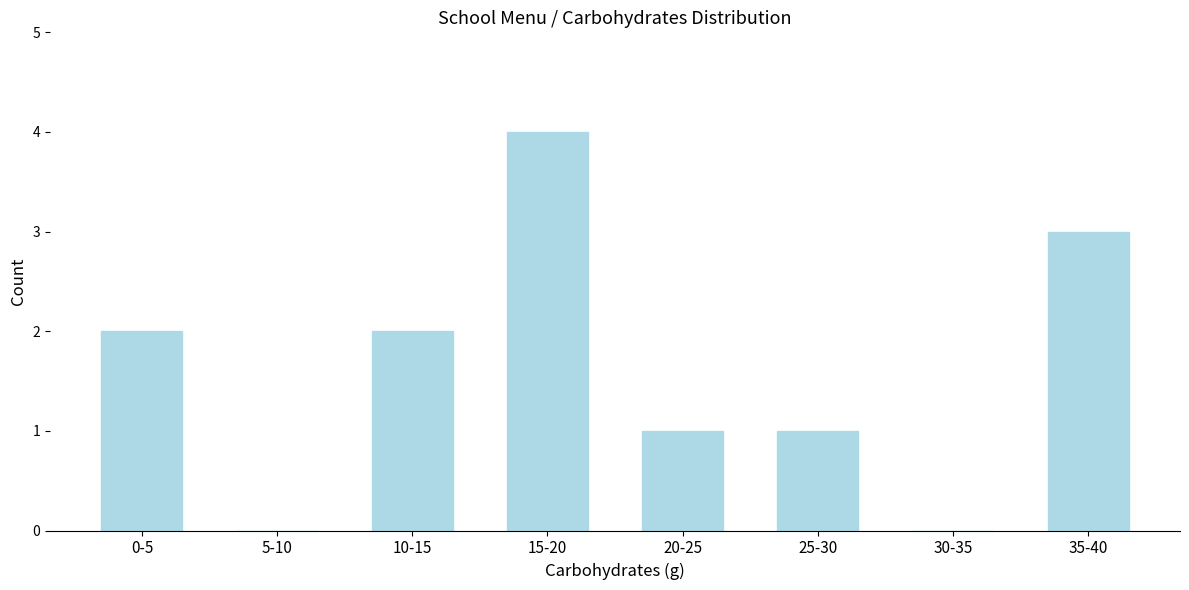

Reading right to left, list all the values displayed in this chart.

35-40=3	30-35=0	25-30=1	20-25=1	15-20=4	10-15=2	5-10=0	0-5=2